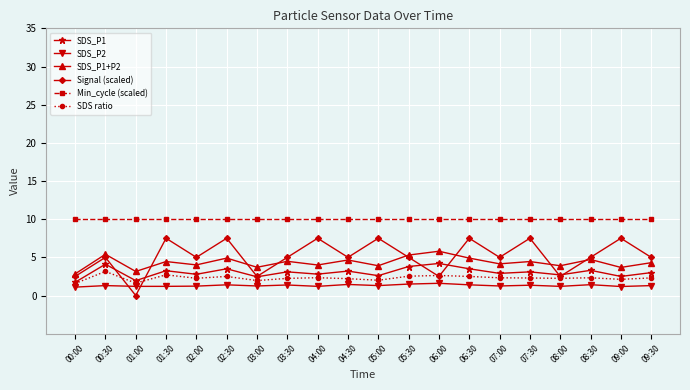

What is the label of the 8th point from the right?

06:00